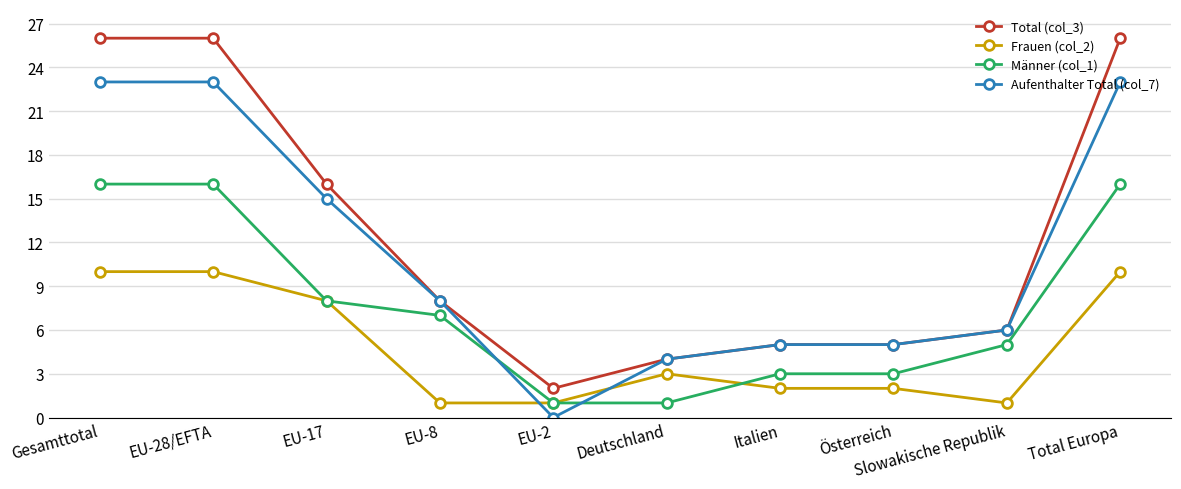

At which label does Männer (col_1) first exceed 7?

Gesamttotal